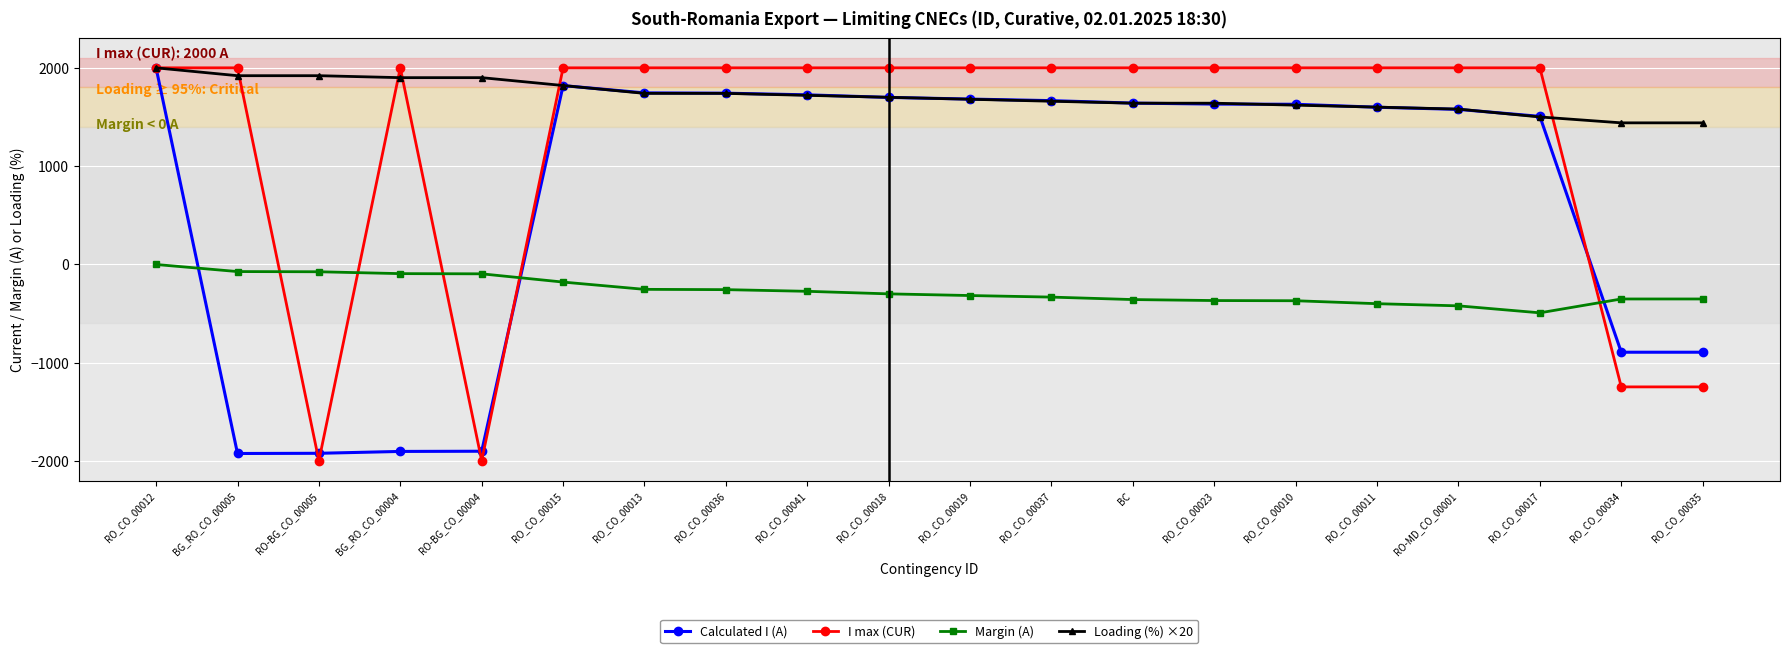

What is the minimum value shown in the chart?

-2000